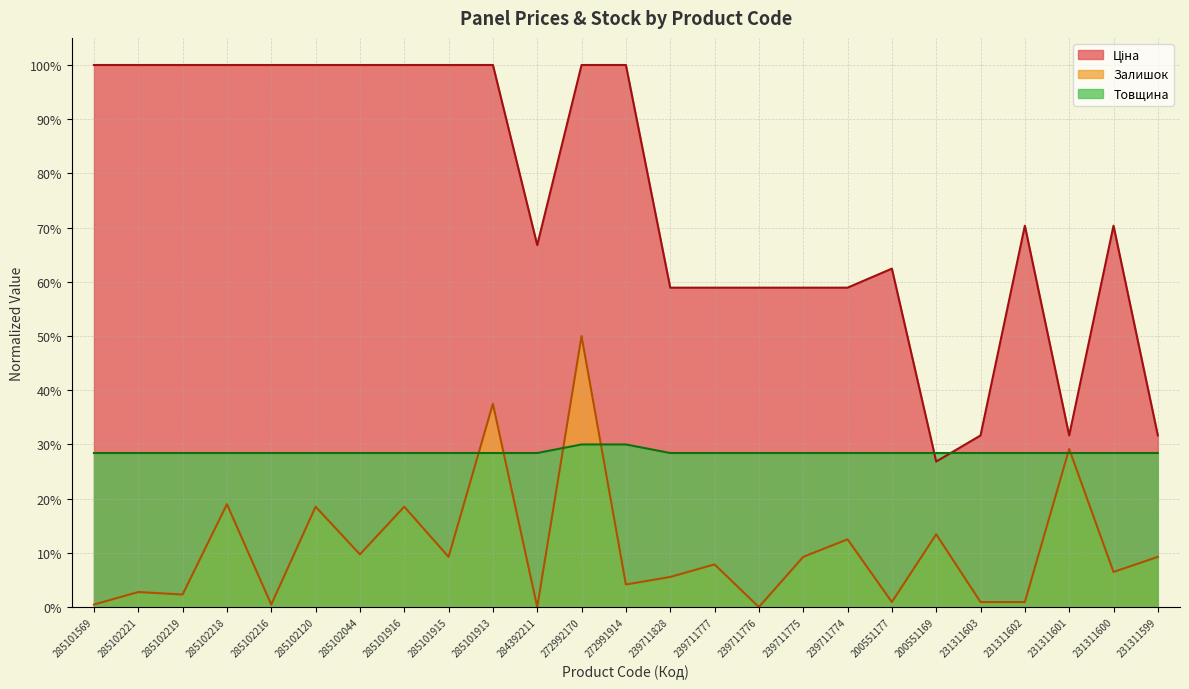

Is it true that Залишок equals 24.6 at 272992170?

False